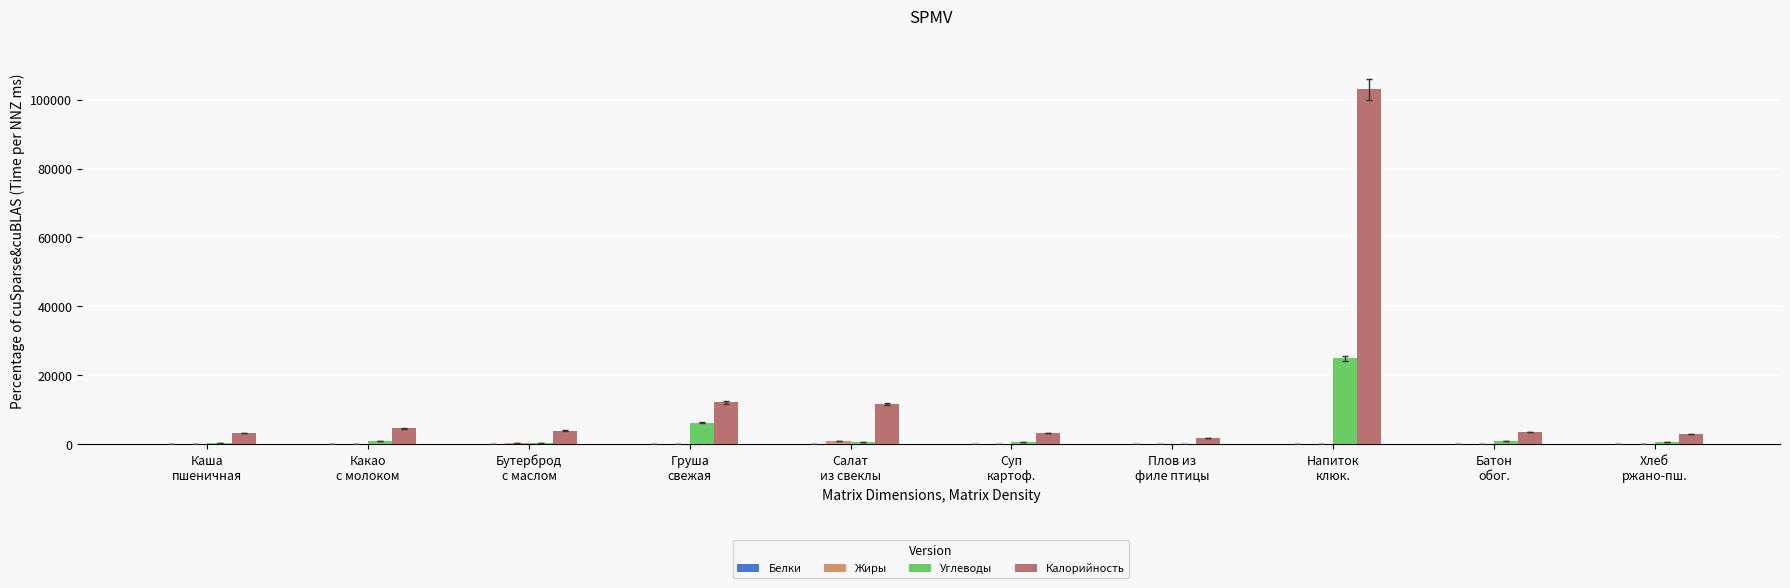

What is the sum of all Калорийность values?

150024.1